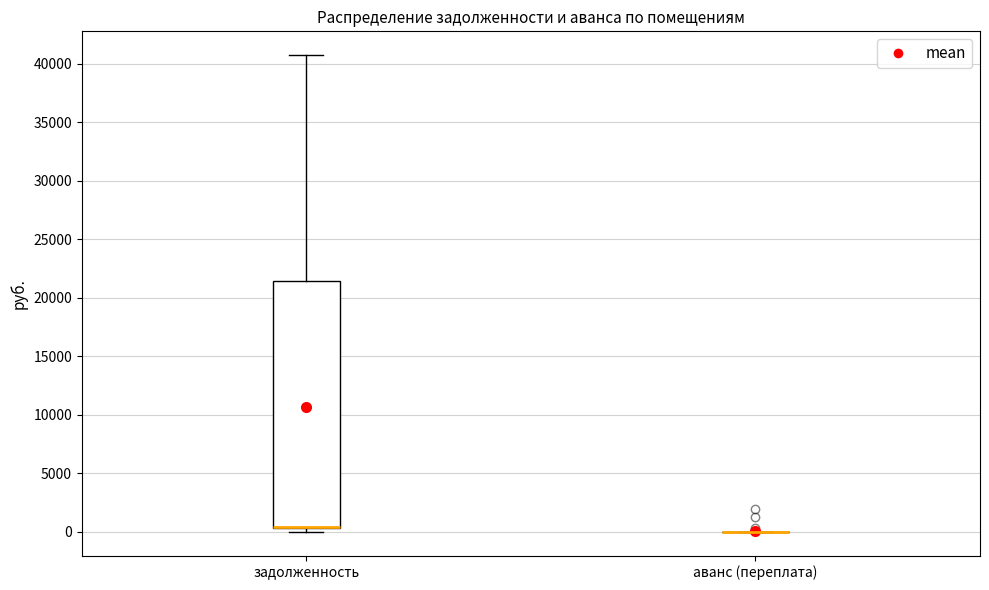

Comparing the boxes themselves (not the whiskers), which one is the tallest?

задолженность